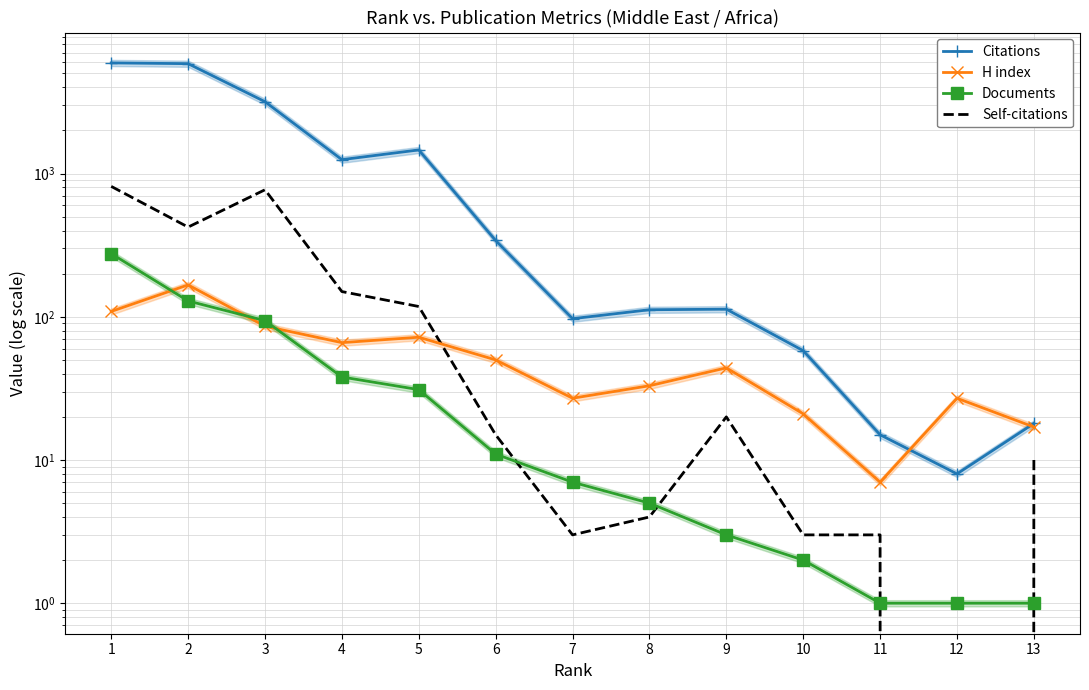

Reading right to left, transcribe all the data shown in this chart.

Citations: 18	8	15	58	113	112	97	341	1463	1251	3177	5855	5928
H index: 17	27	7	21	44	33	27	50	72	66	86	167	109
Documents: 1	1	1	2	3	5	7	11	31	38	94	129	276
Self-citations: 10	0	3	3	20	4	3	15	118	150	771	423	814